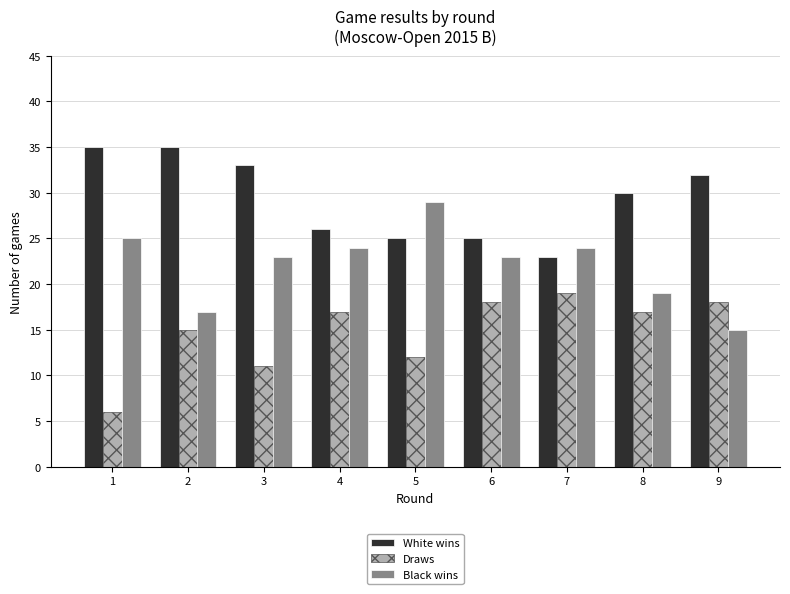

At which category does the chart reach its minimum across all series?

1